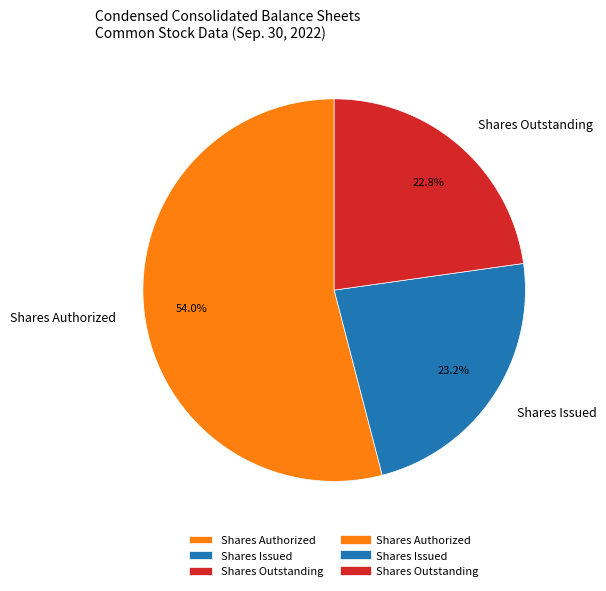

Is the sum of Shares Issued and Shares Outstanding greater than half?

No